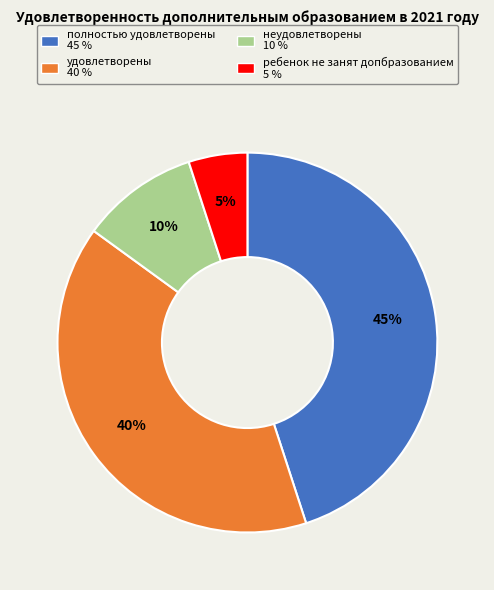

To the nearest percent, what percentage of the pie is ребенок не занят допбразованием?

5%